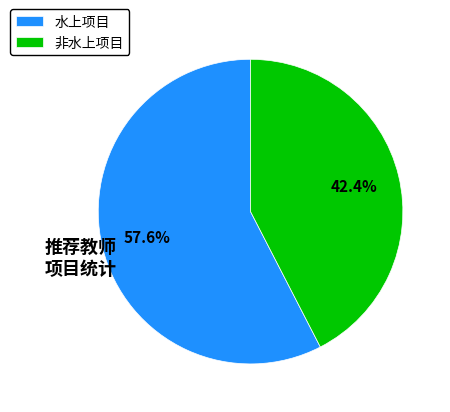

What is the ratio of the value at 水上项目 to the value at 非水上项目?

1.4